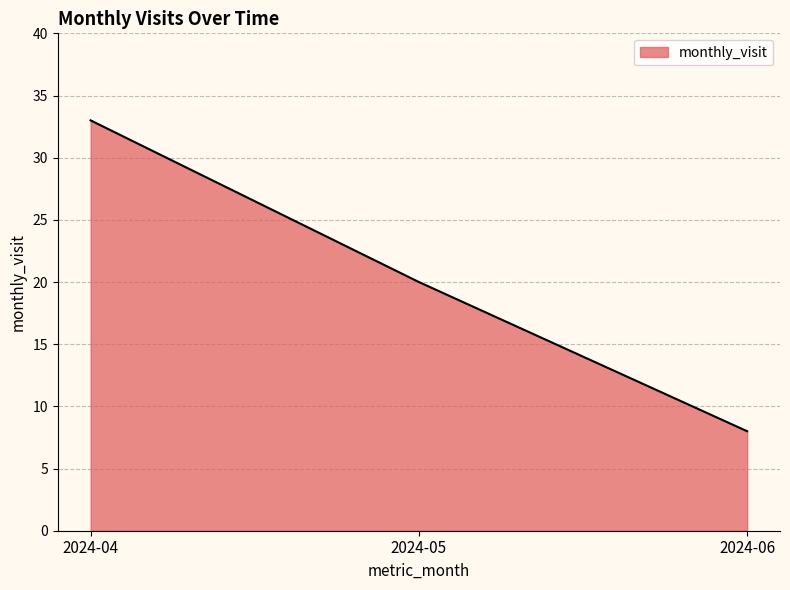

True or false: the data shows 8 at 2024-04.

False